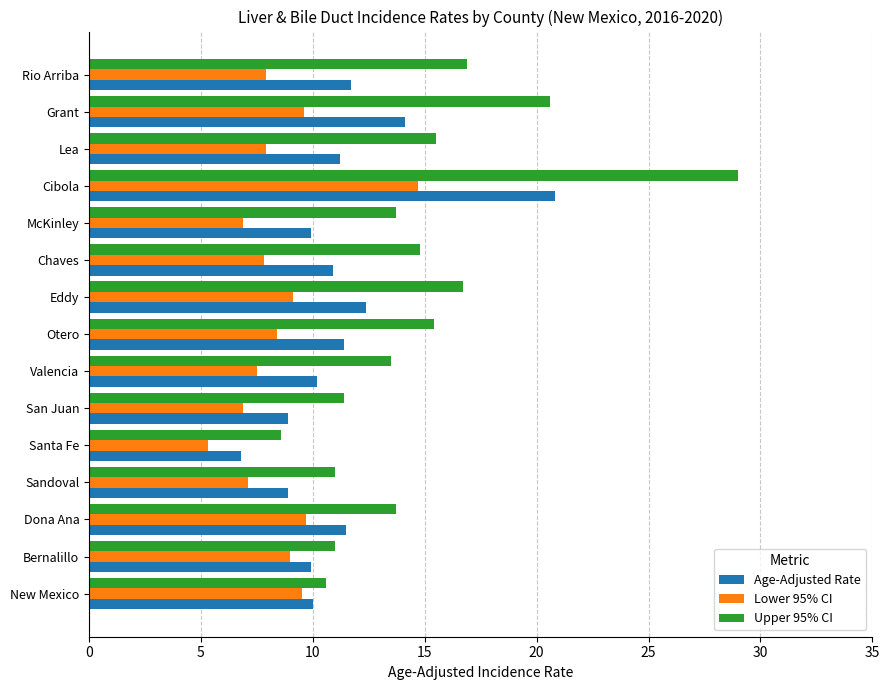

True or false: Lower 95% CI has a value of 15.9 at Grant.

False